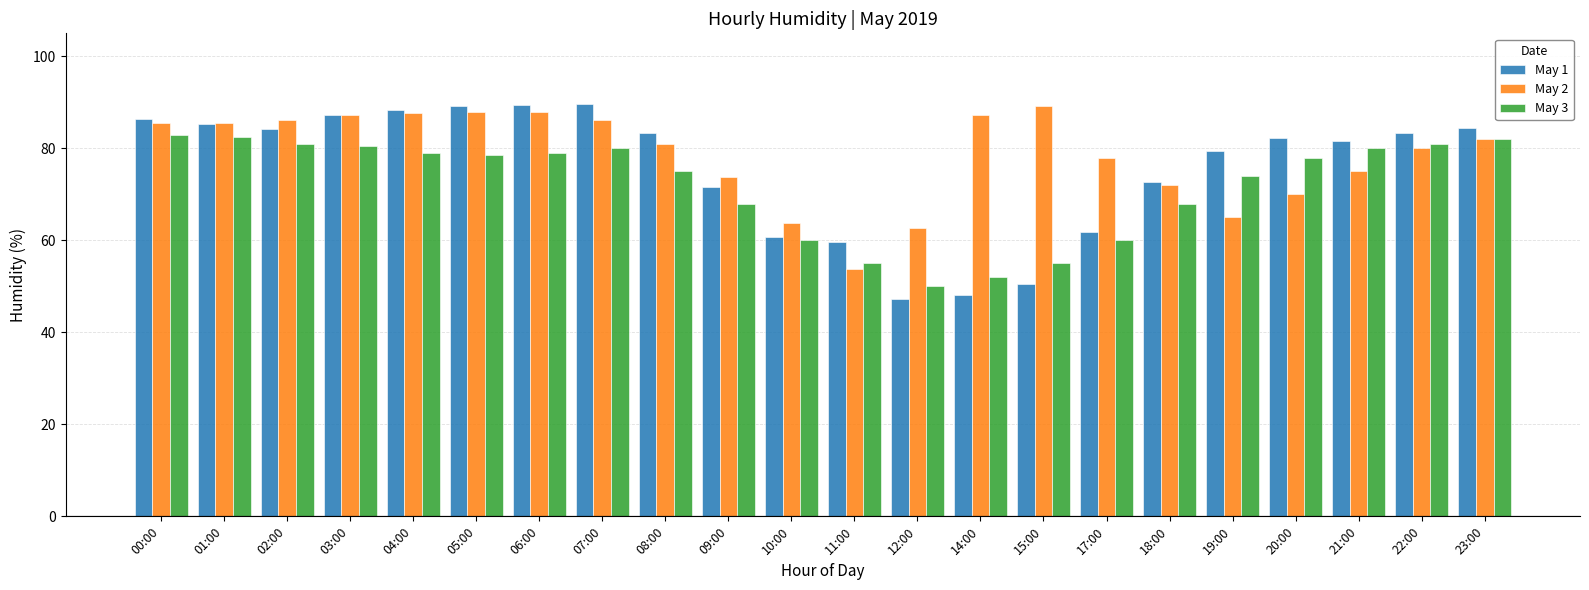

Which series has the widest spread of values?

May 1